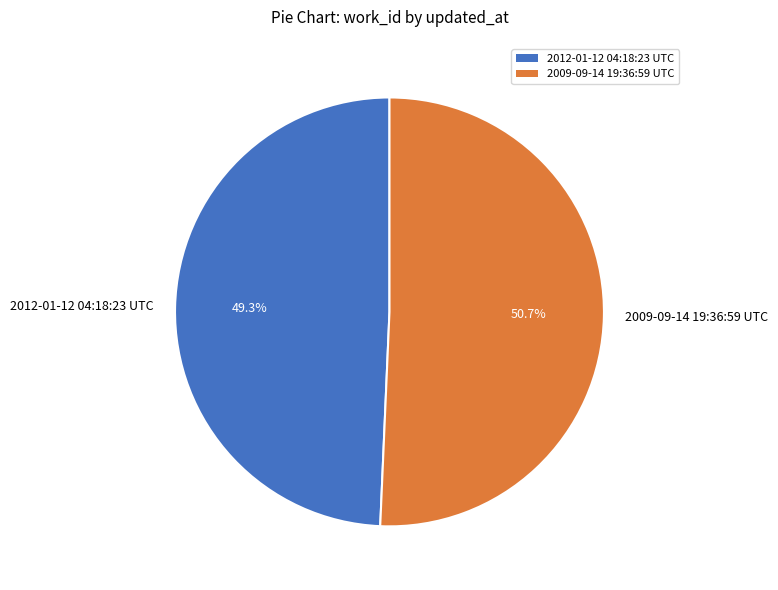

How many segments does this pie chart have?

2